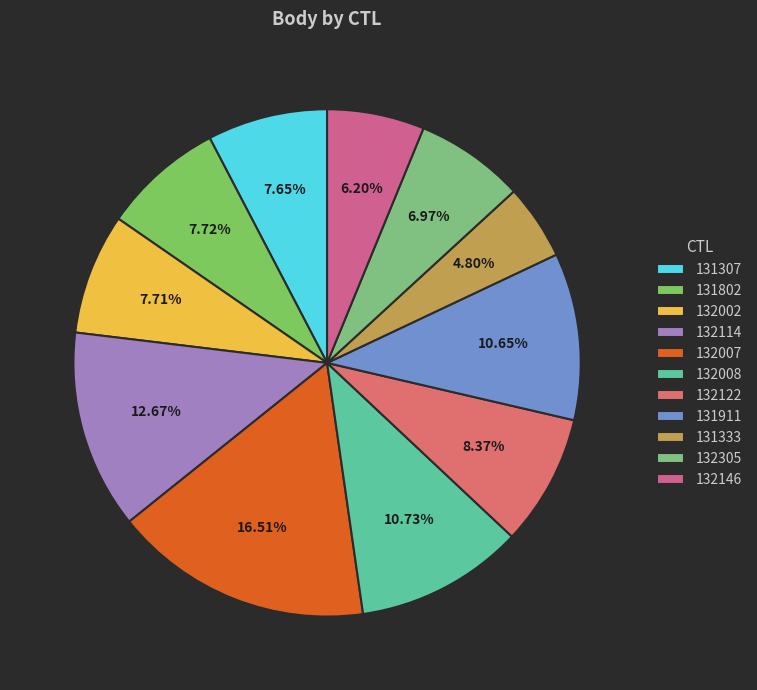

Does 132008 account for over 50% of the chart?

No